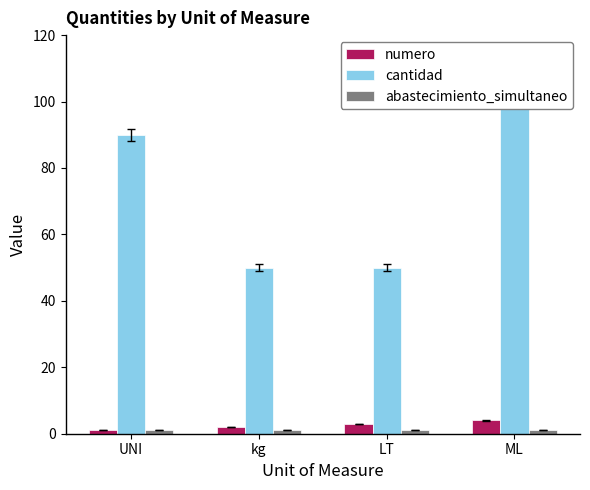

How many distinct data groups are displayed?

3